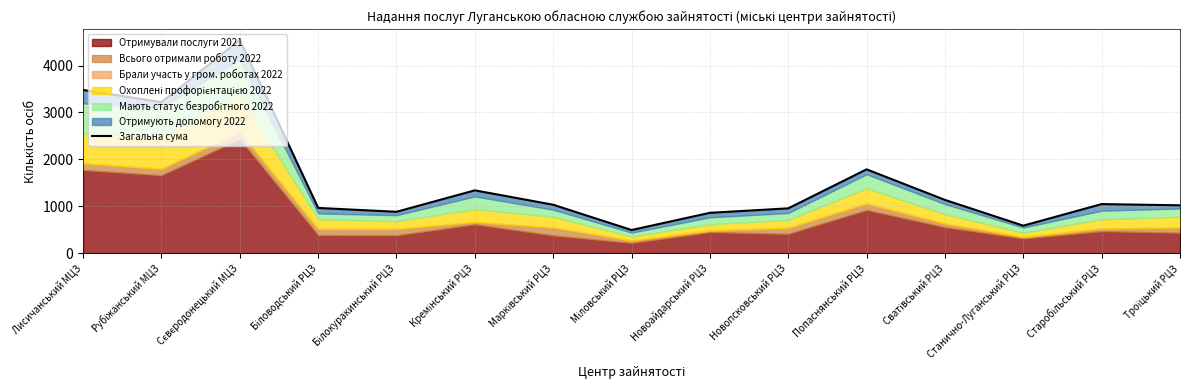

True or false: the data shows 964 at Біловодський РЦЗ.

True